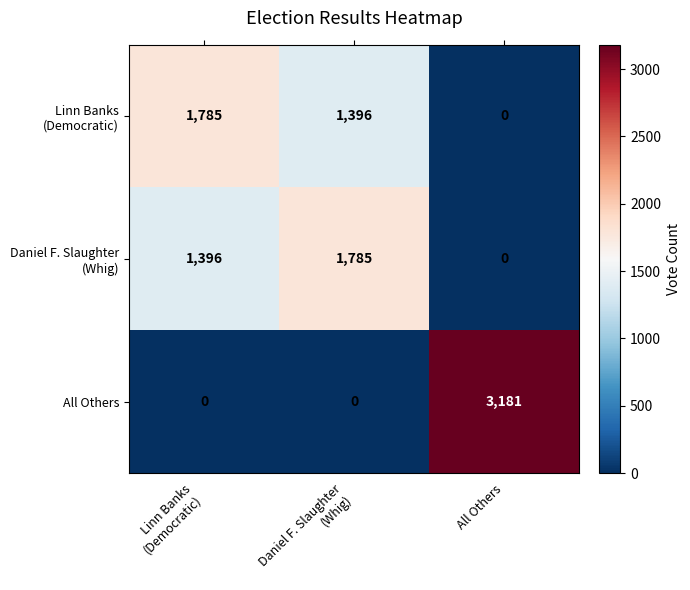

How many data points in All Others are above 0?

1